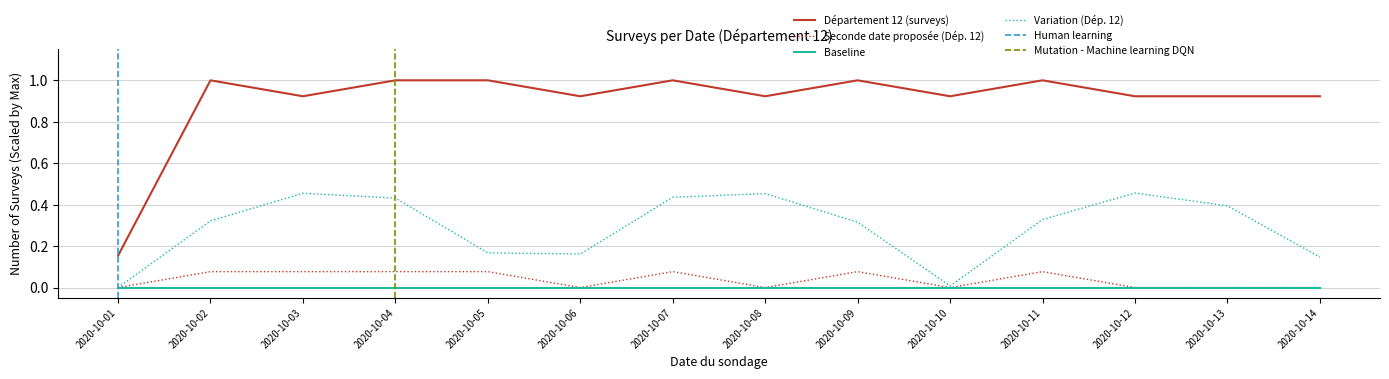

List the labels in order of value, smallest first.

2020-10-01, 2020-10-03, 2020-10-06, 2020-10-08, 2020-10-10, 2020-10-12, 2020-10-13, 2020-10-14, 2020-10-02, 2020-10-04, 2020-10-05, 2020-10-07, 2020-10-09, 2020-10-11